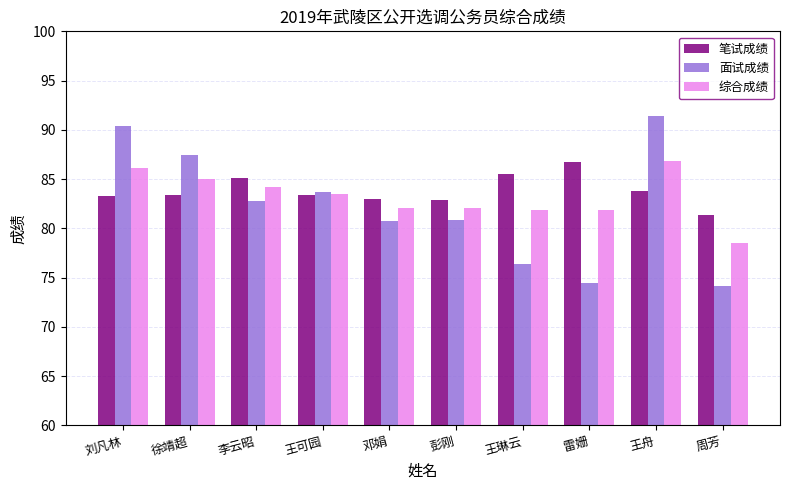

Which series has the widest spread of values?

面试成绩